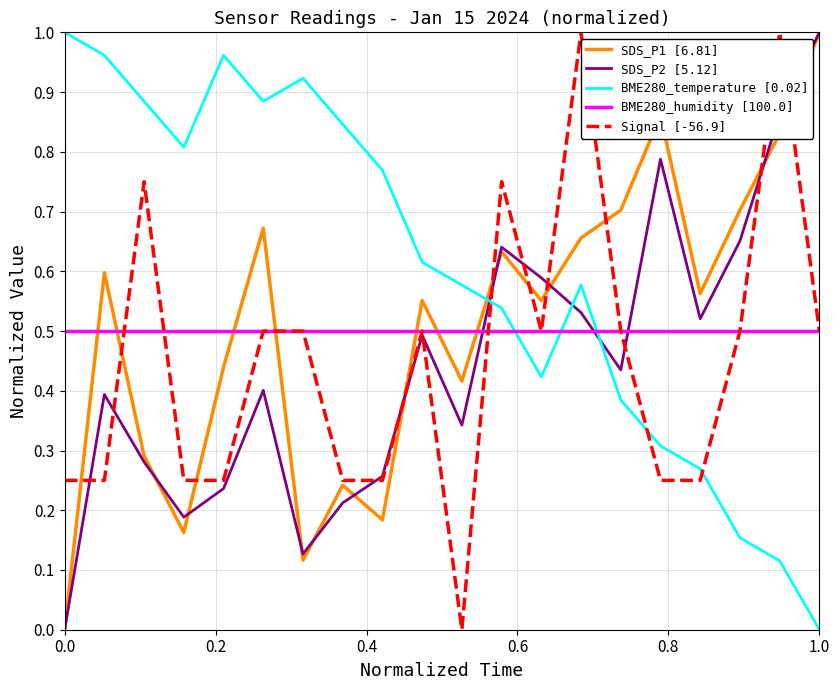

At how many categories does at least one series exceed 0?

20